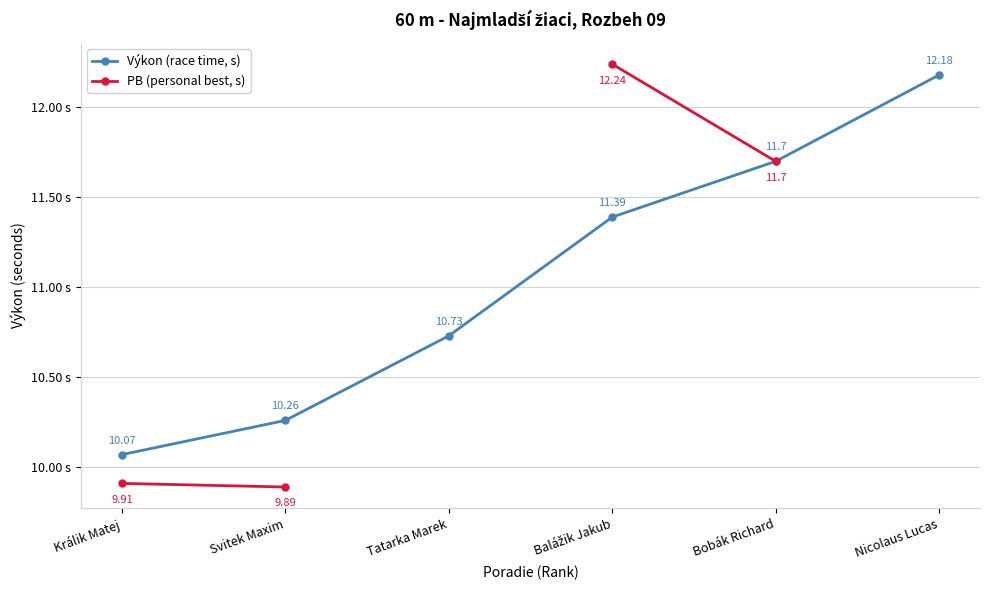

True or false: PB (personal best, s) and Výkon (race time, s) cross at least once.

False